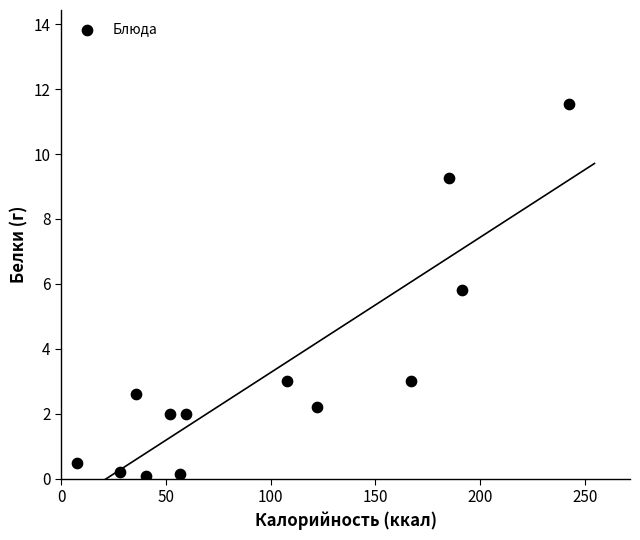

What Y value in the scatter plot is closest to 5?

5.8